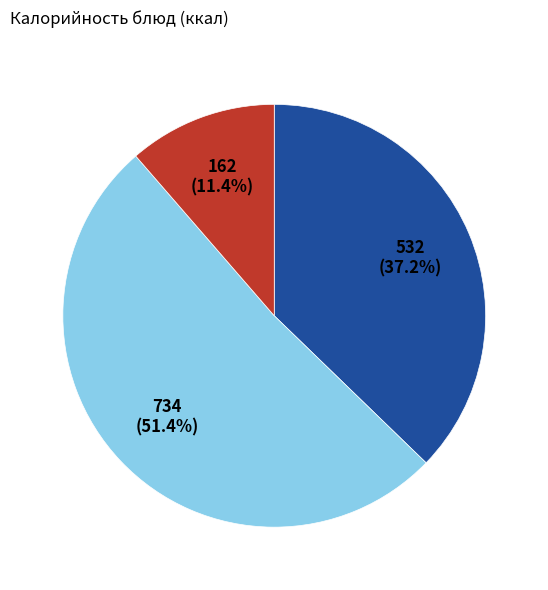

Is there any slice that represents more than half of the pie?

Yes